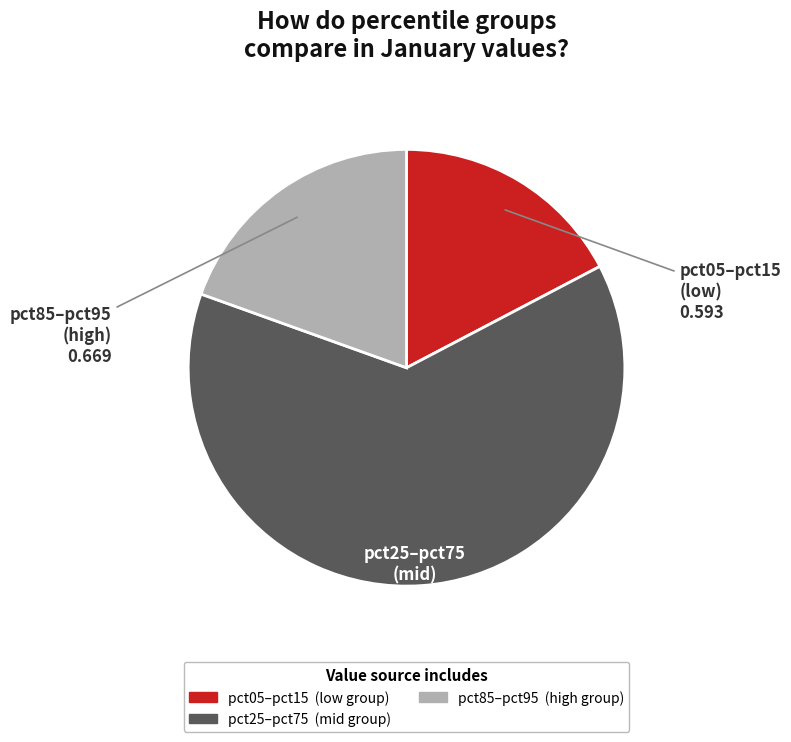

Is the sum of pct05–pct15 (low) and pct85–pct95 (high) greater than half?

No